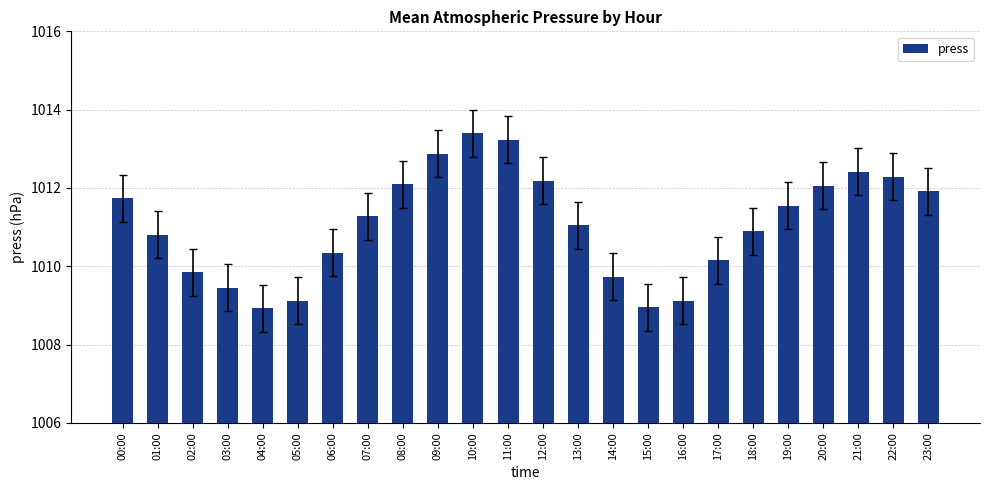

The chart shows a value of 597.8 at 01:00. True or false?

False